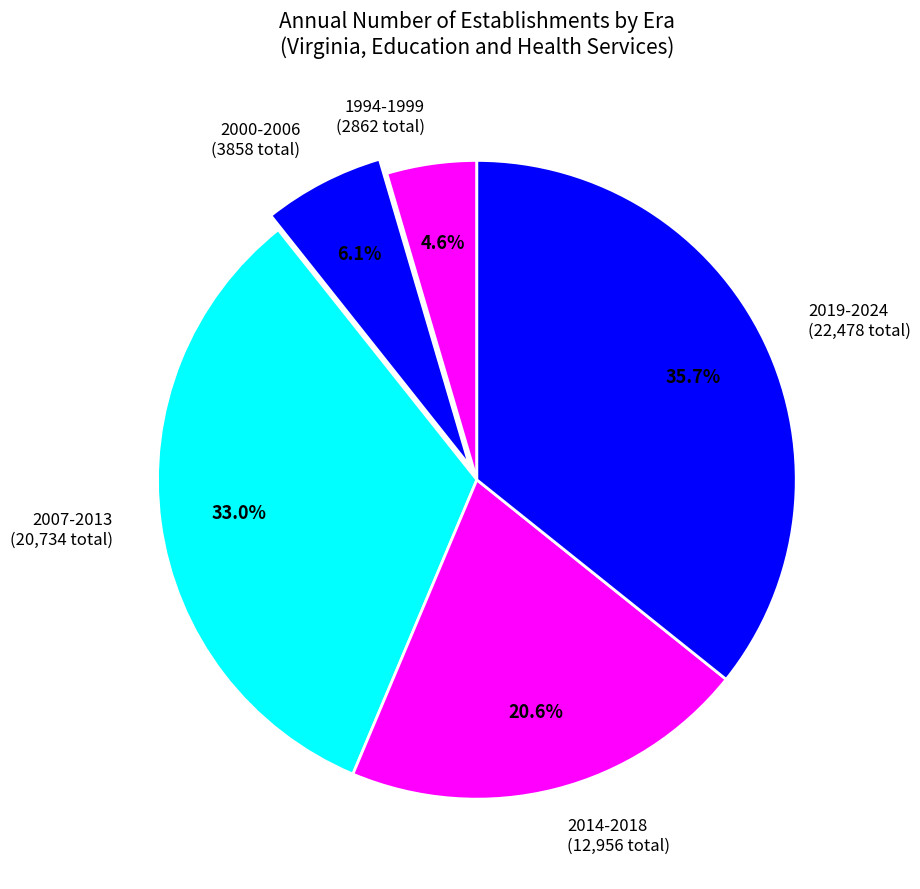

What is the largest slice in the pie chart?

2019-2024 (22,478 total)